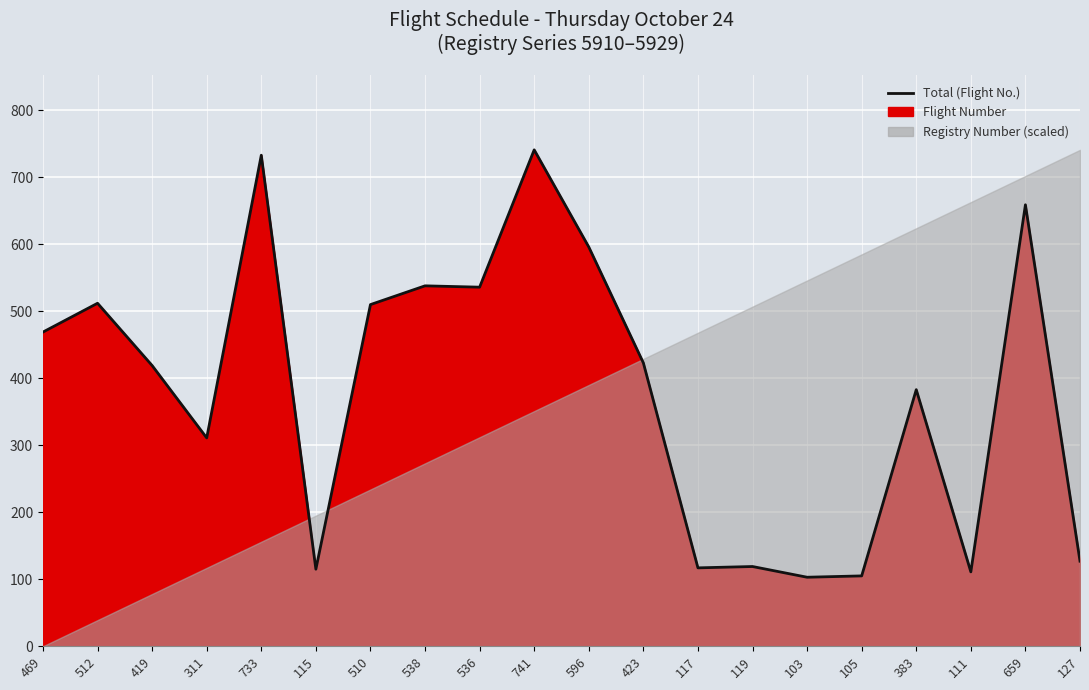

What is the change in value from 119 to 659?

+540